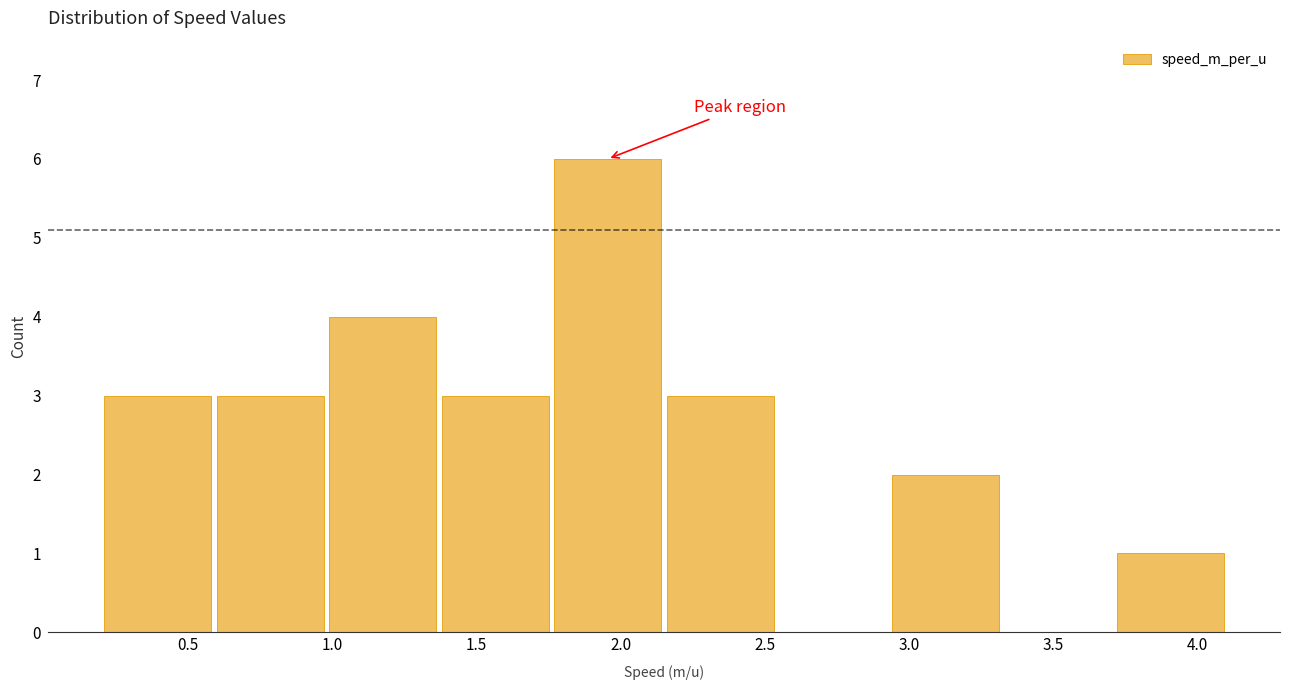

Reading left to right, list every bar in this chart as the range it spans on the x-axis followed by its height. Neither the bar edges nor the heights are printed on the chart, so give them approximately, as read against the axes.

0.20 to 0.59: 3
0.59 to 0.98: 3
0.98 to 1.37: 4
1.37 to 1.76: 3
1.76 to 2.15: 6
2.15 to 2.54: 3
2.54 to 2.93: 0
2.93 to 3.32: 2
3.32 to 3.71: 0
3.71 to 4.10: 1